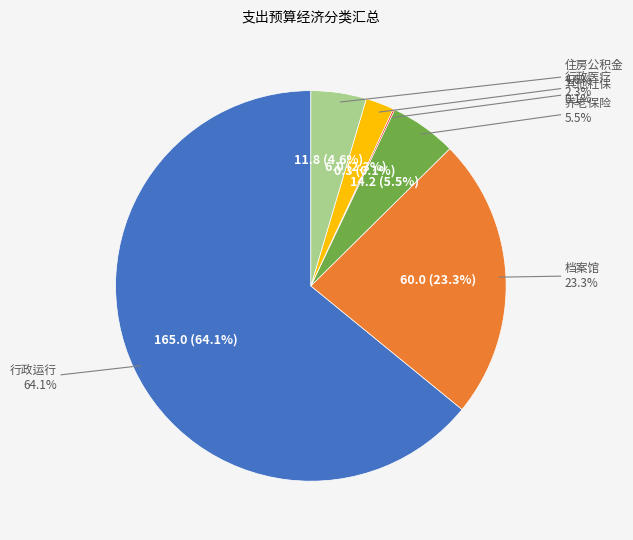

To the nearest percent, what is the combined percentage of 住房公积金 and 机关事业单位基本养老保险缴费支出?

10%